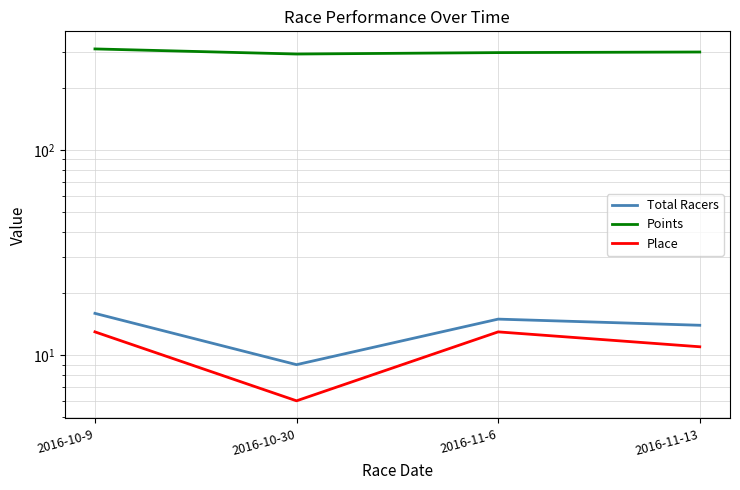

True or false: Total Racers and Place intersect in this chart.

False